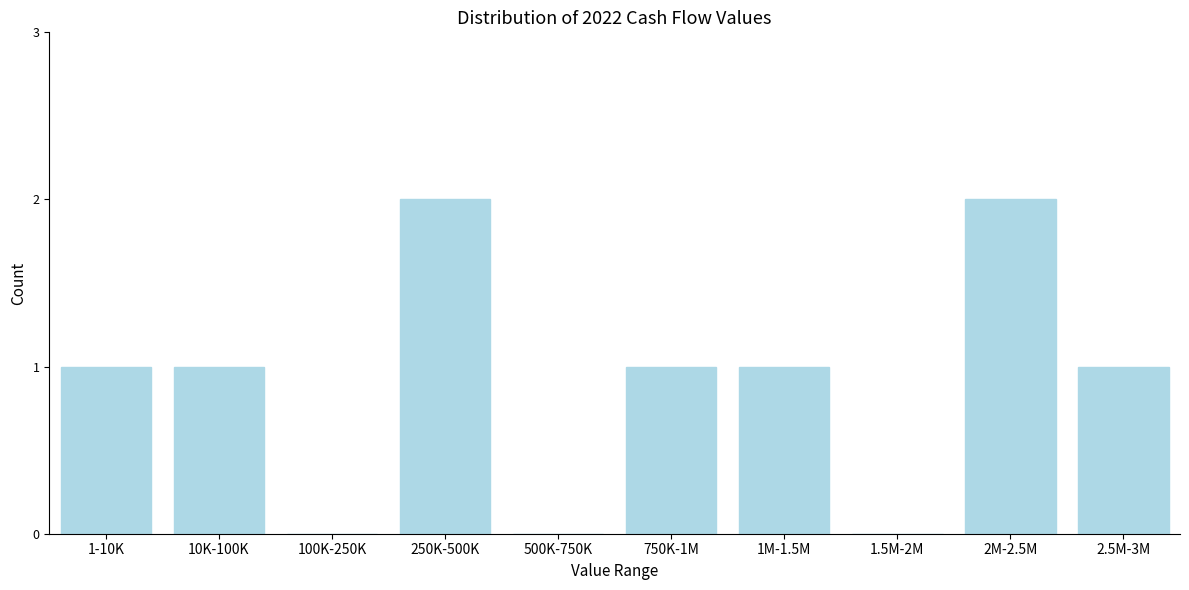

Reading left to right, transcribe all the data shown in this chart.

1-10K=1	10K-100K=1	100K-250K=0	250K-500K=2	500K-750K=0	750K-1M=1	1M-1.5M=1	1.5M-2M=0	2M-2.5M=2	2.5M-3M=1